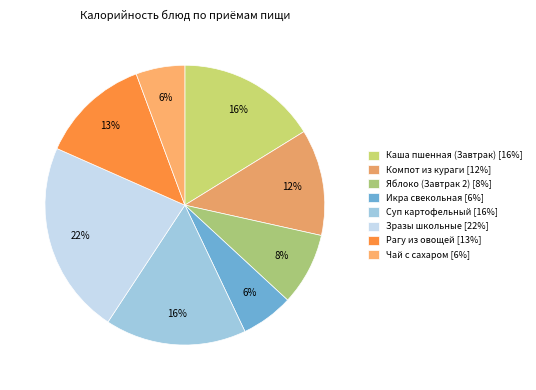

Which has a higher value, Икра свекольная or Каша пшенная (Завтрак)?

Каша пшенная (Завтрак)